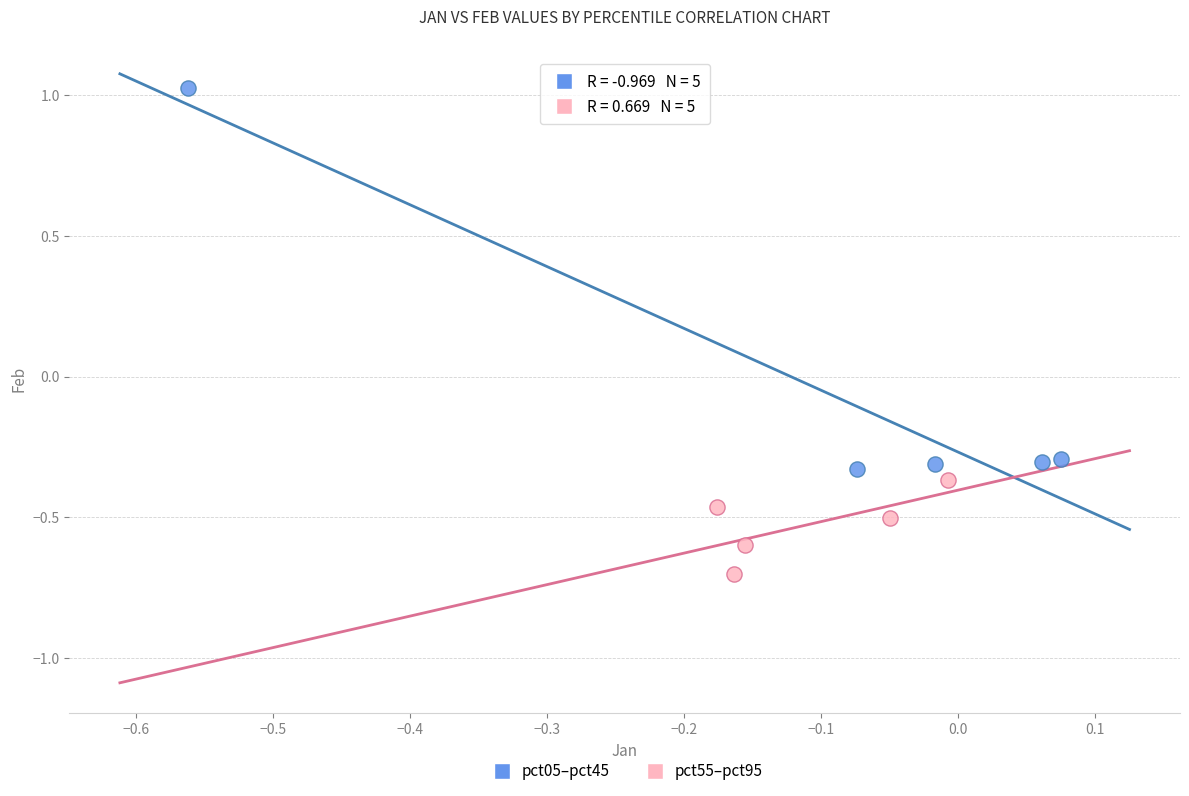

Which series contains the lowest Y value?

pct55–pct95